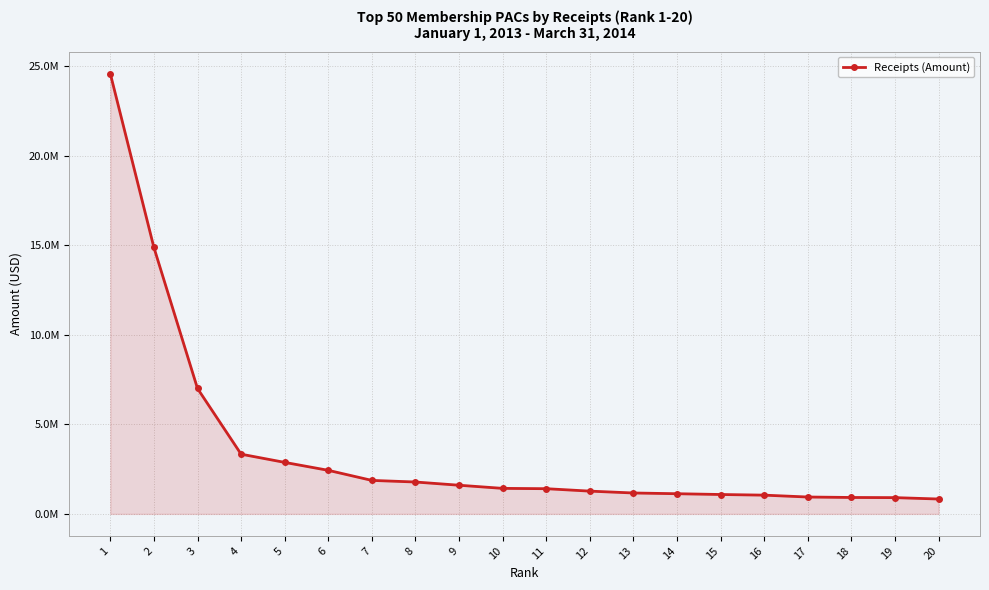

True or false: the data has more than 0 interior local peaks.

False